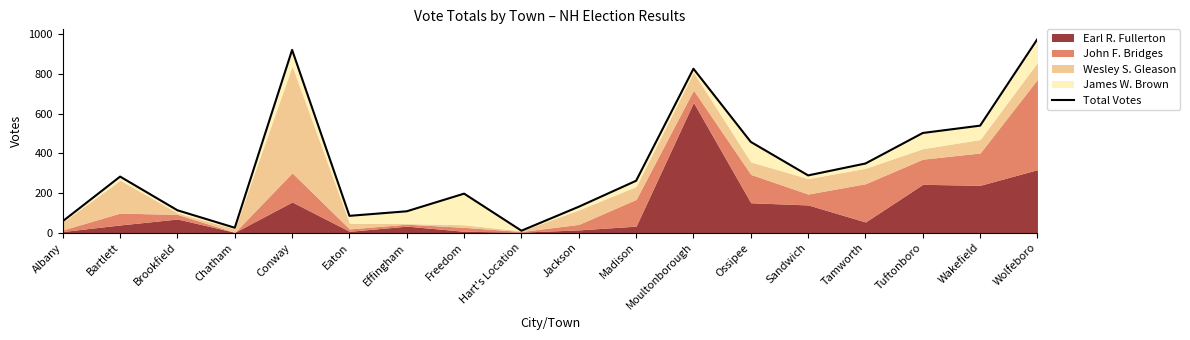

Where does the data first go above 283?

Conway